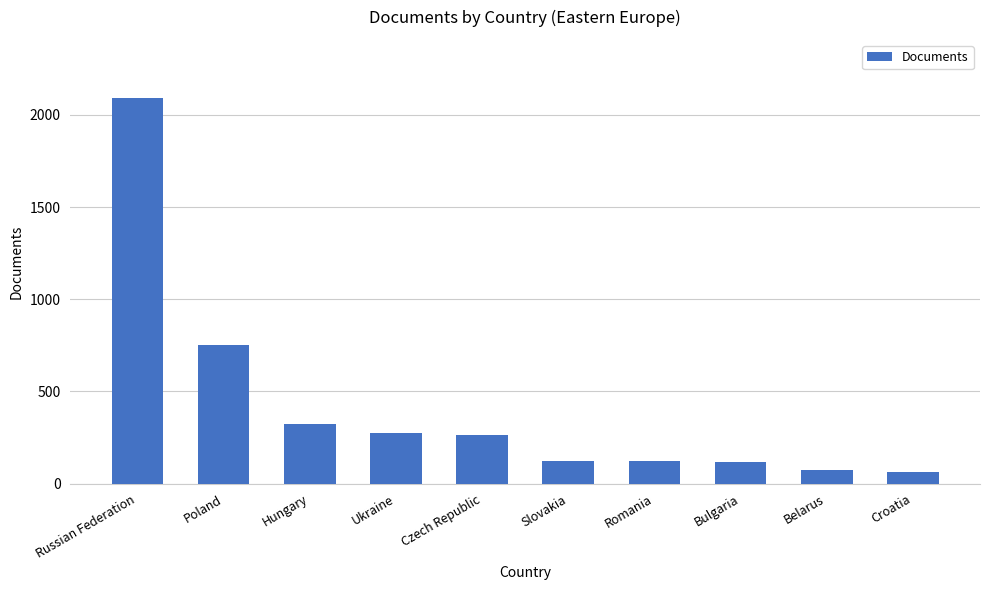

What is the maximum value shown in the chart?

2093